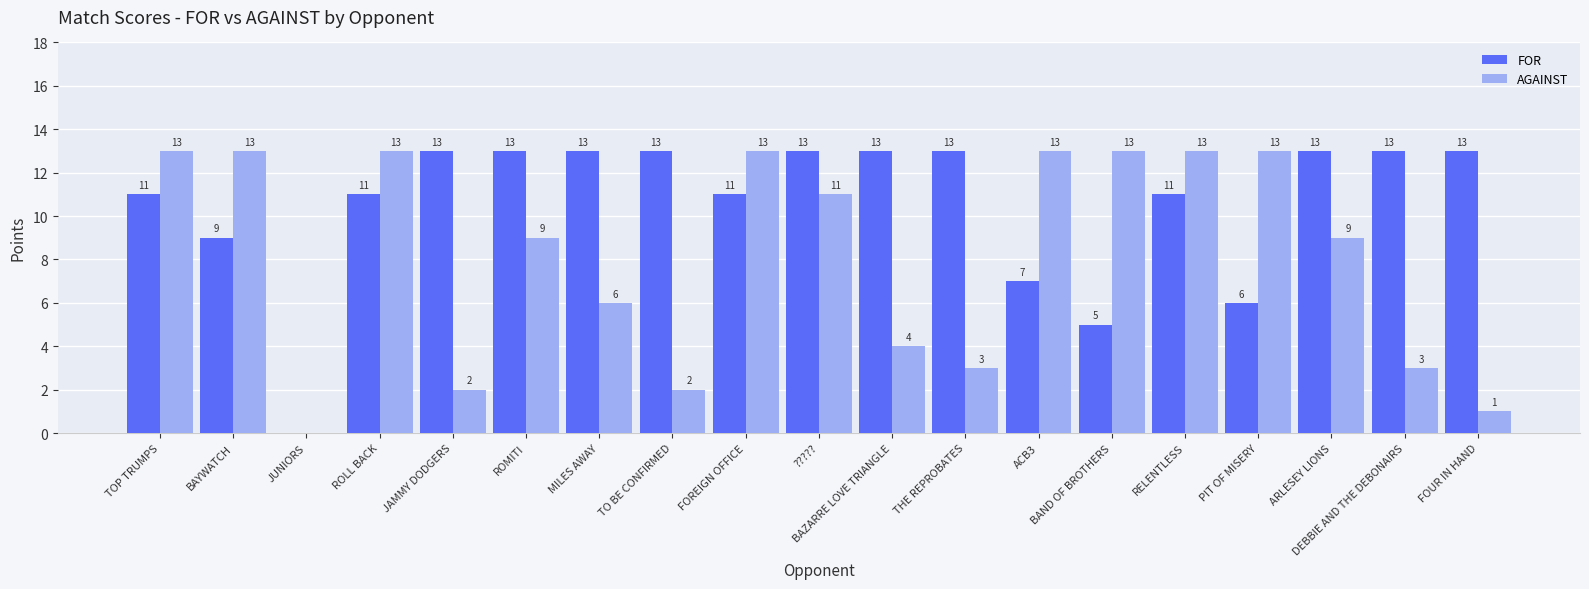

Between ACB3 and RELENTLESS, which series saw the biggest shift?

FOR